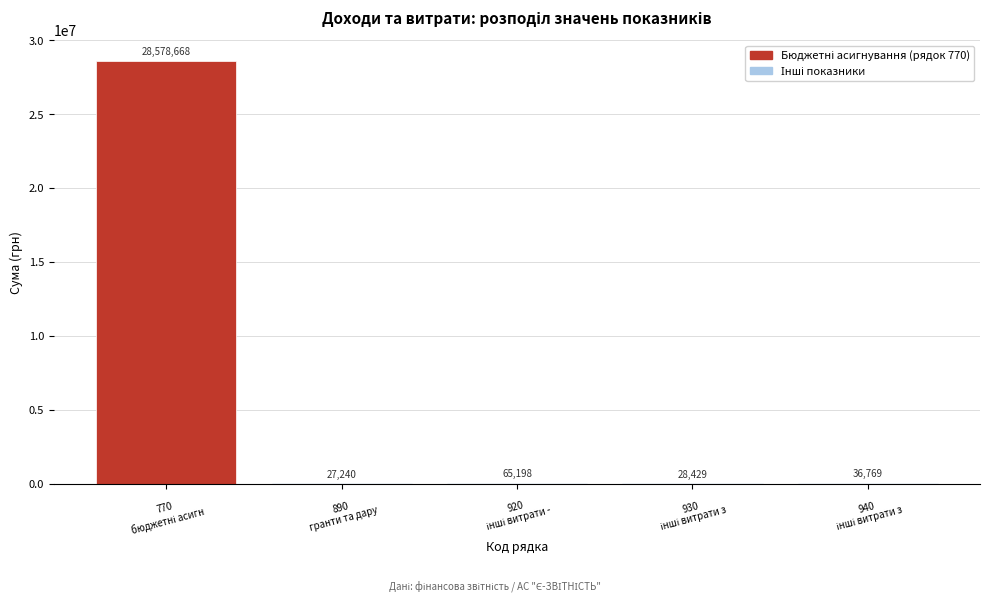

What is the sum of all values?

28736304